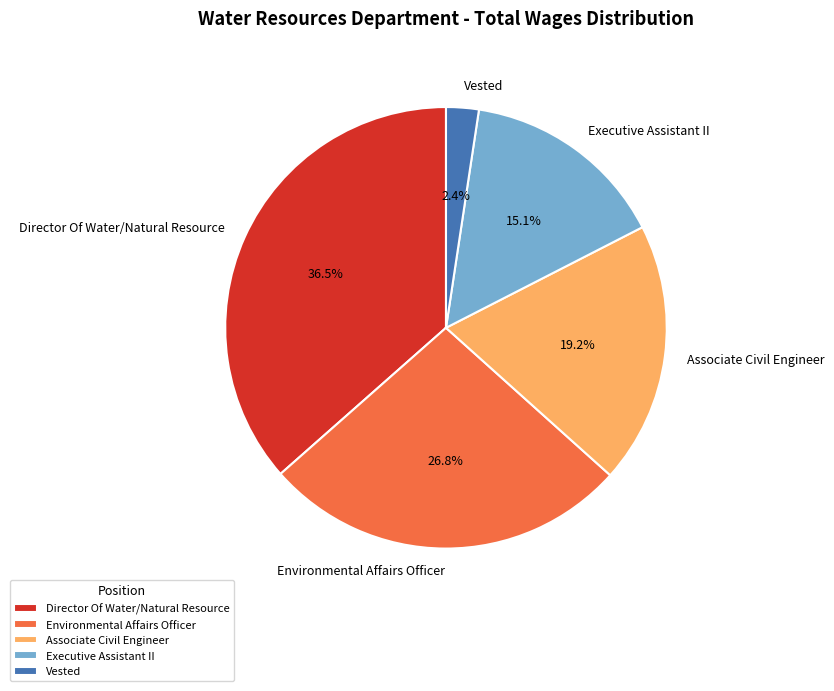

What is the ratio of the value at Associate Civil Engineer to the value at Executive Assistant II?

1.3